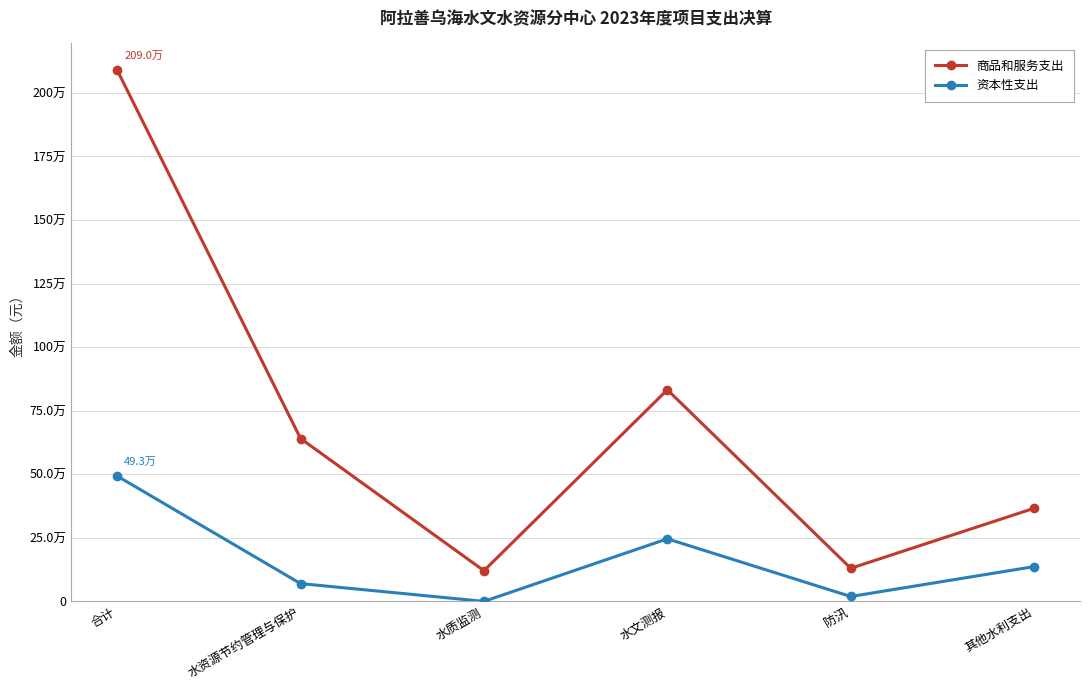

What is the highest value of the 商品和服务支出 series?

2089912.9